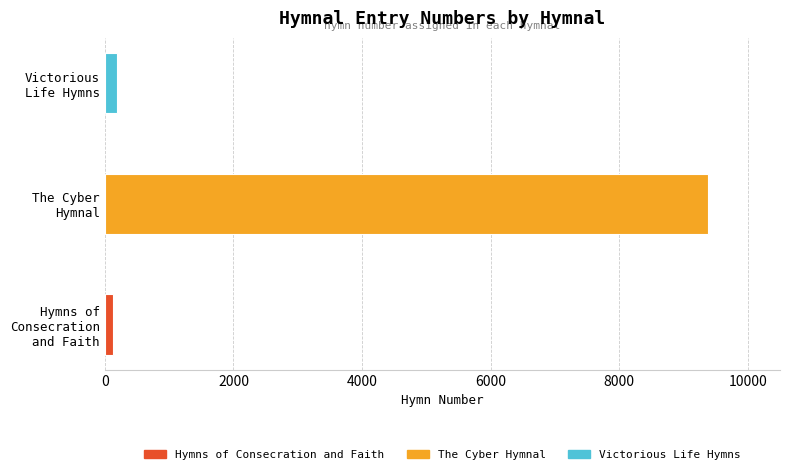

How many bars are there in total?

3